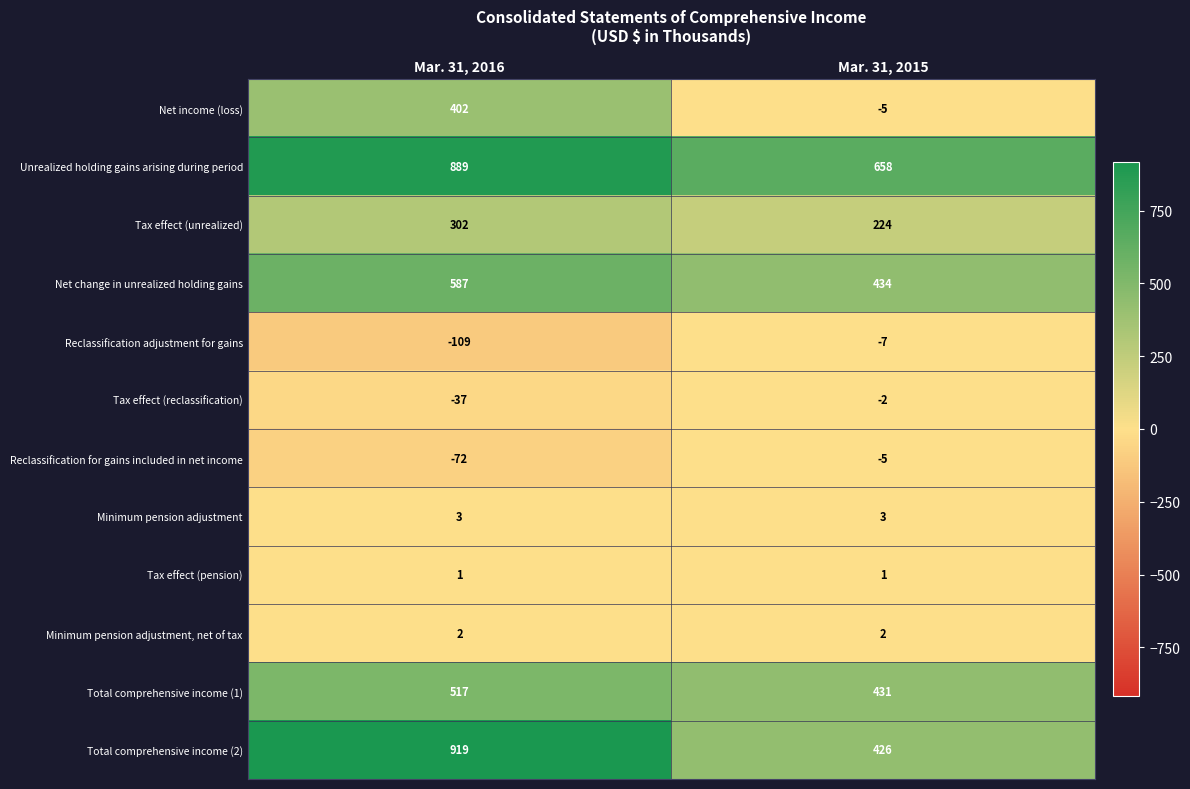

Reading right to left, what are all the values shown in this chart?

Net income (loss): Mar. 31, 2015=-5	Mar. 31, 2016=402
Unrealized holding gains arising during period: Mar. 31, 2015=658	Mar. 31, 2016=889
Tax effect (unrealized): Mar. 31, 2015=224	Mar. 31, 2016=302
Net change in unrealized holding gains: Mar. 31, 2015=434	Mar. 31, 2016=587
Reclassification adjustment for gains: Mar. 31, 2015=-7	Mar. 31, 2016=-109
Tax effect (reclassification): Mar. 31, 2015=-2	Mar. 31, 2016=-37
Reclassification for gains included in net income: Mar. 31, 2015=-5	Mar. 31, 2016=-72
Minimum pension adjustment: Mar. 31, 2015=3	Mar. 31, 2016=3
Tax effect (pension): Mar. 31, 2015=1	Mar. 31, 2016=1
Minimum pension adjustment, net of tax: Mar. 31, 2015=2	Mar. 31, 2016=2
Total comprehensive income (1): Mar. 31, 2015=431	Mar. 31, 2016=517
Total comprehensive income (2): Mar. 31, 2015=426	Mar. 31, 2016=919